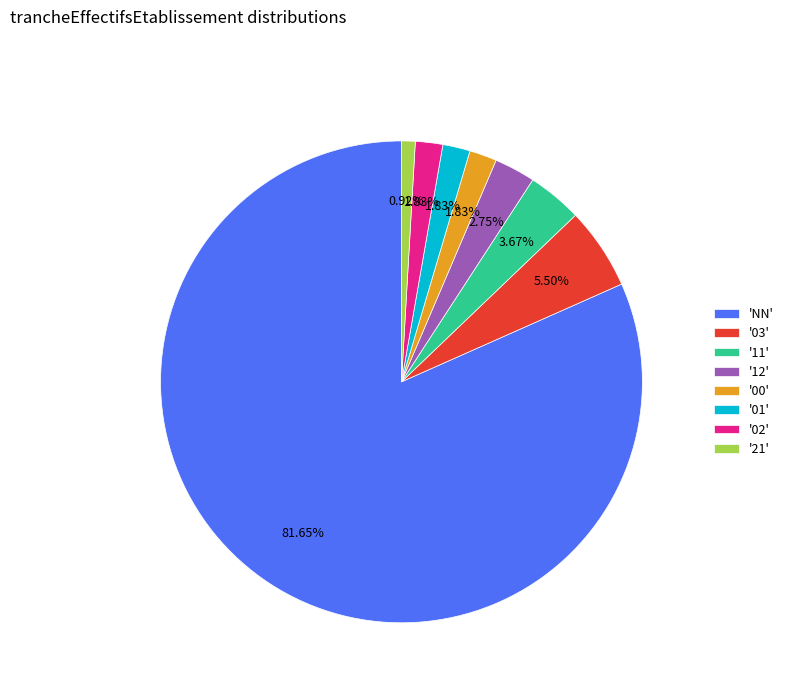

Count the number of slices in the pie.

8